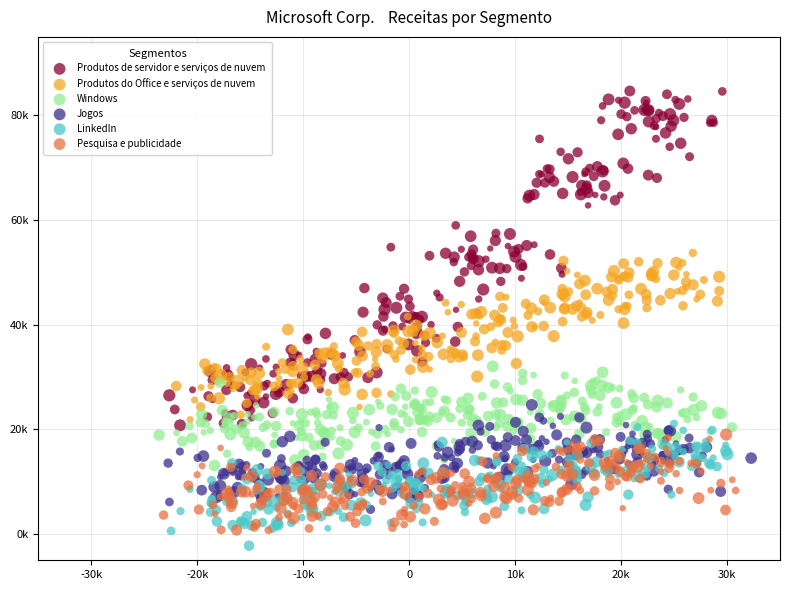

Which series reaches the minimum Y coordinate?

LinkedIn